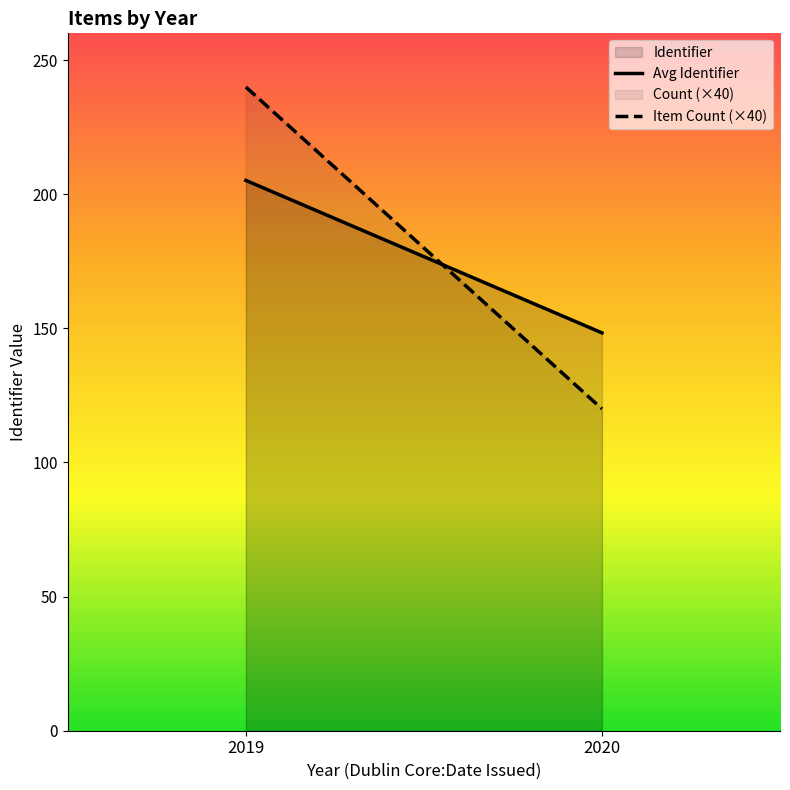

Rank the series by their maximum value, from highest to lowest.

Item Count (×40), Avg Identifier